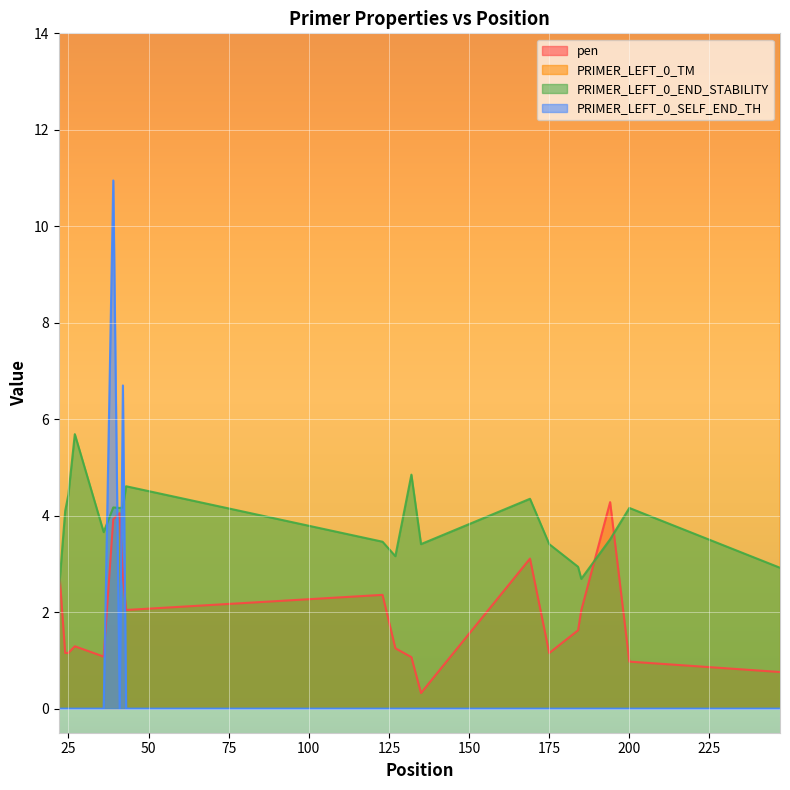

What is the highest value of the PRIMER_LEFT_0_END_STABILITY series?

5.7